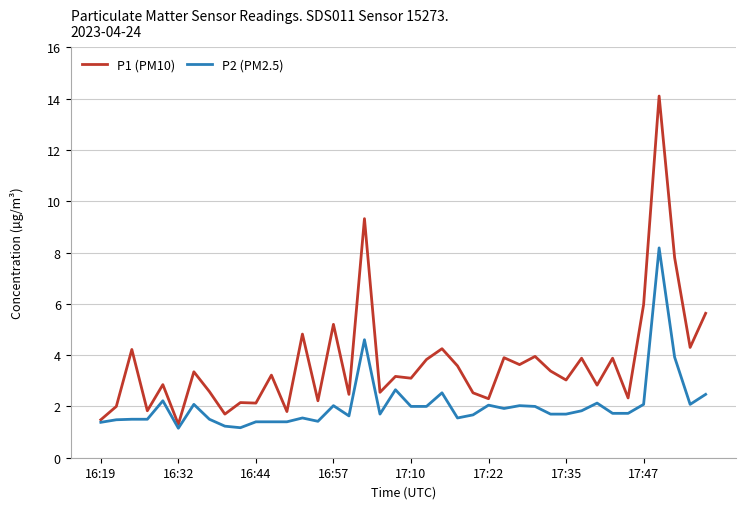

What is the maximum value shown in the chart?

14.1